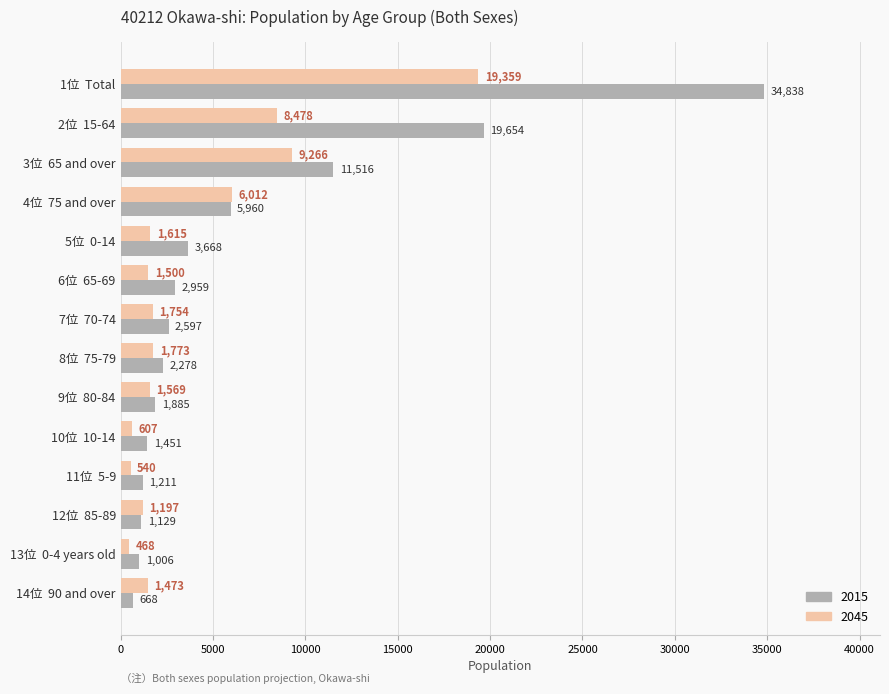

Is it true that 2015 equals 3668 at 5位  0-14?

True